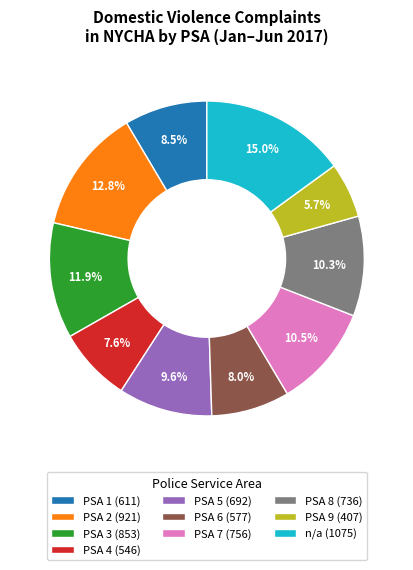

To the nearest percent, what is the average slice percentage?

10%